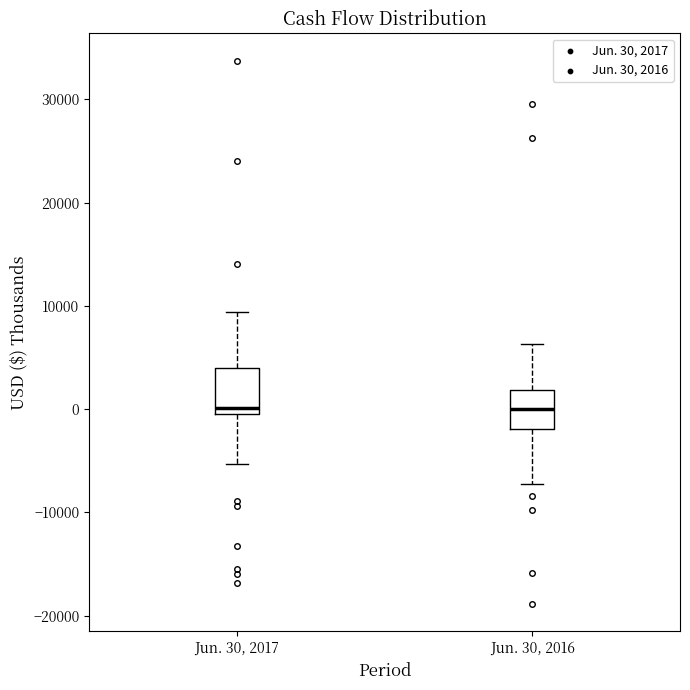

Where does the upper whisker of the box for Jun. 30, 2016 end on the y-axis? The values are not printed on the chart, so give them approximately, as read against the axis.

6000